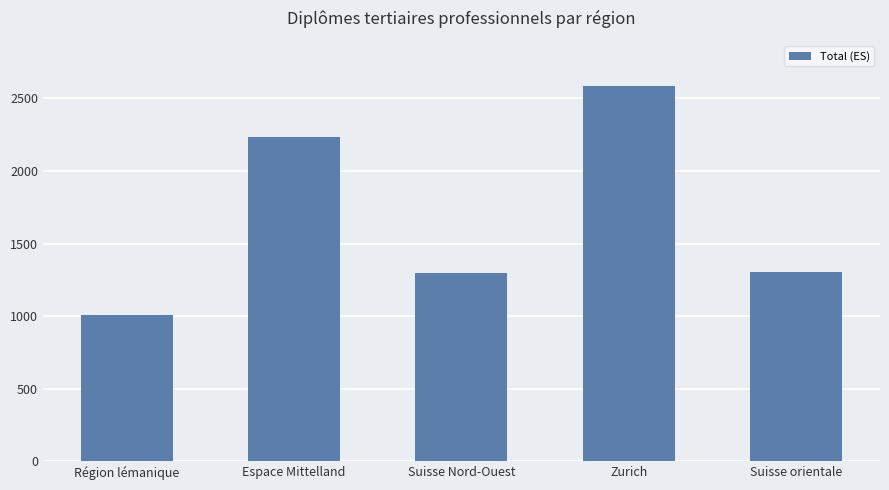

How many data points are less than 1306?

2